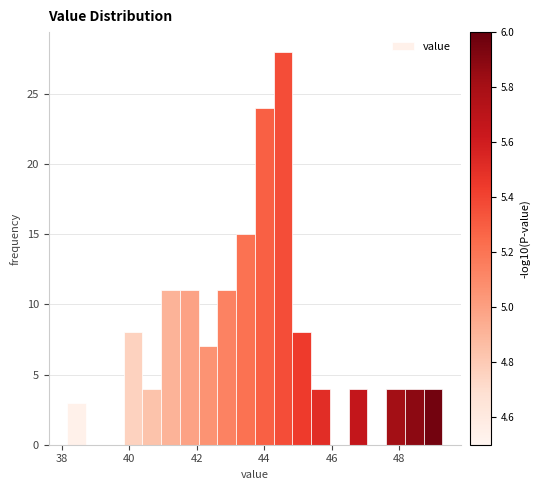

Read against the x-axis, roughly where is the centre of the tallest bar?

44.6